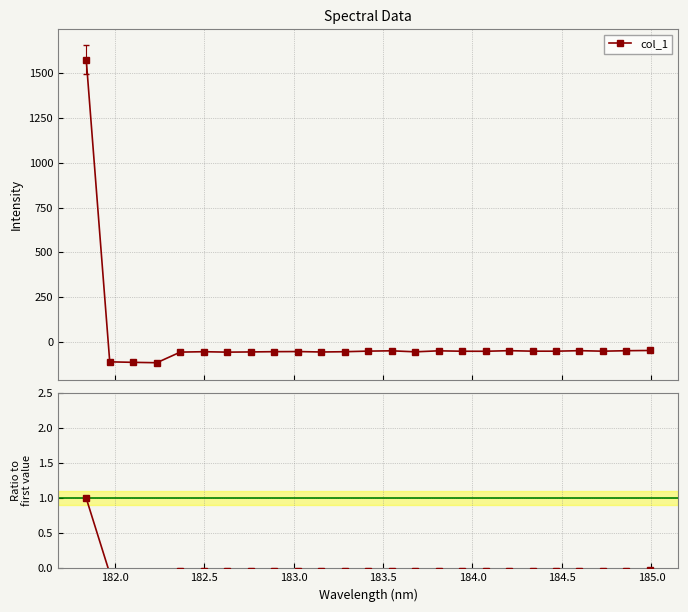

At how many categories does at least one series exceed 791?

1